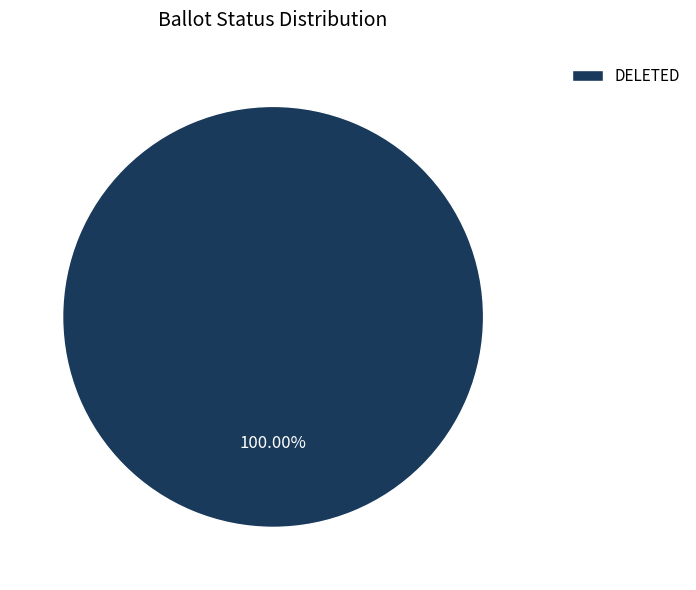

Is there any slice that represents more than half of the pie?

Yes